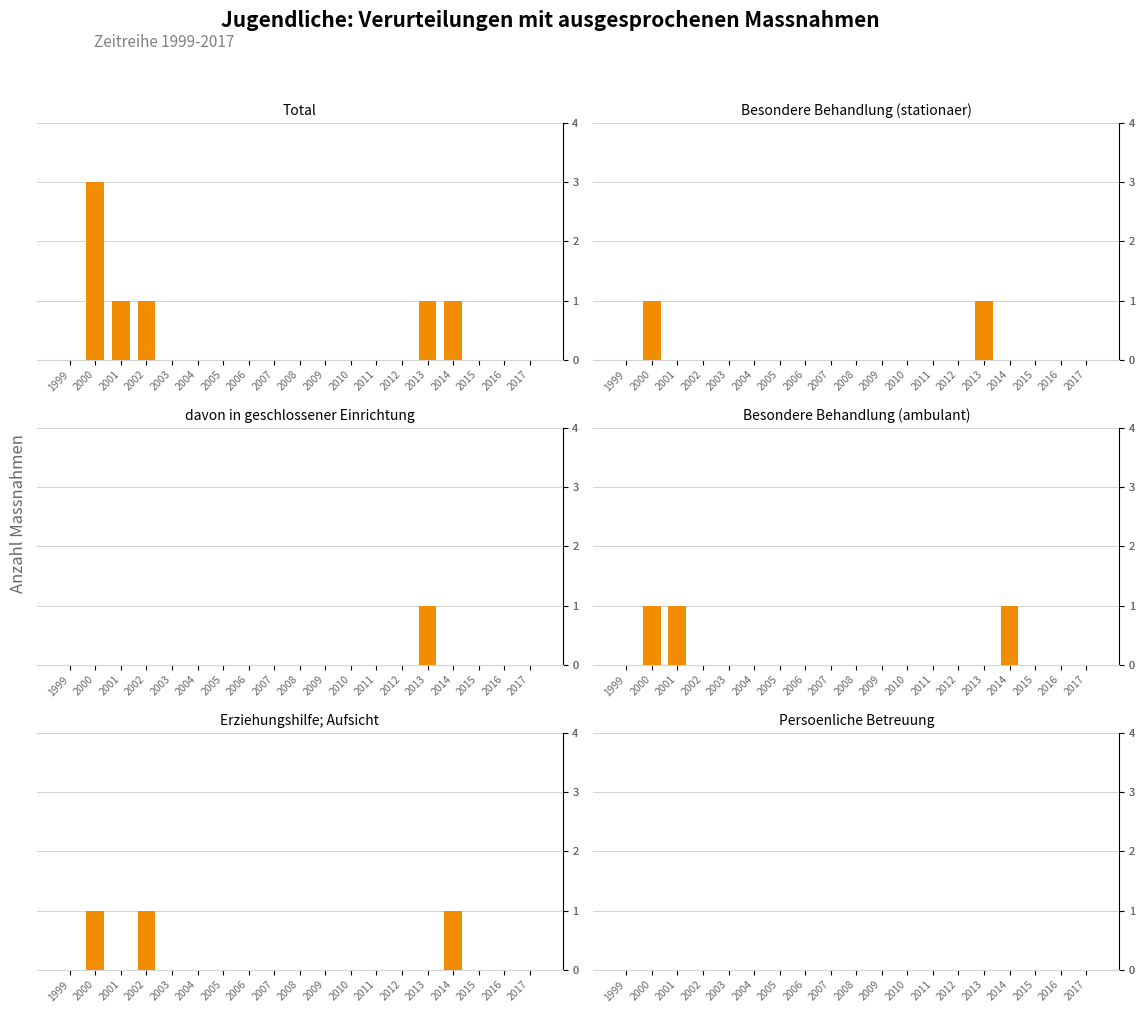

At 2009, list the series in order from largest to smallest.

Total, Besondere Behandlung (stationaer), davon in geschlossener Einrichtung, Besondere Behandlung (ambulant), Erziehungshilfe; Aufsicht, Persoenliche Betreuung